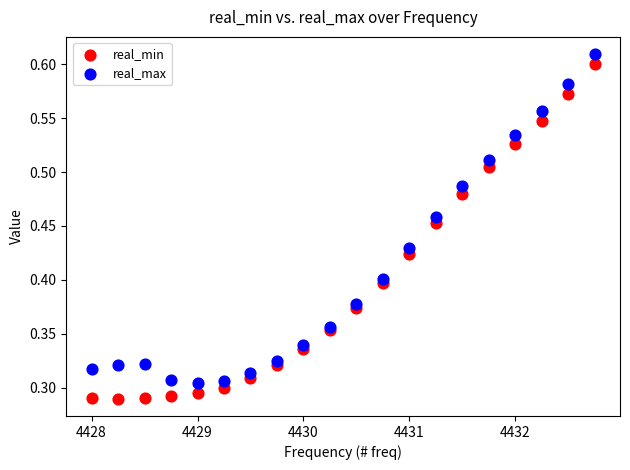

Which series has the largest Y range (max minus min)?

real_min